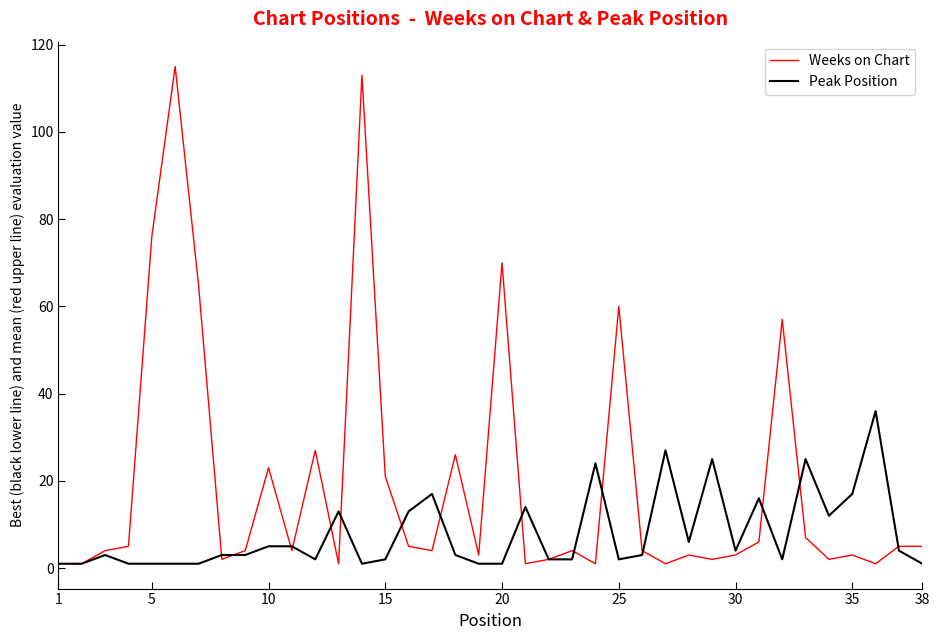

What is the greatest value displayed?

115